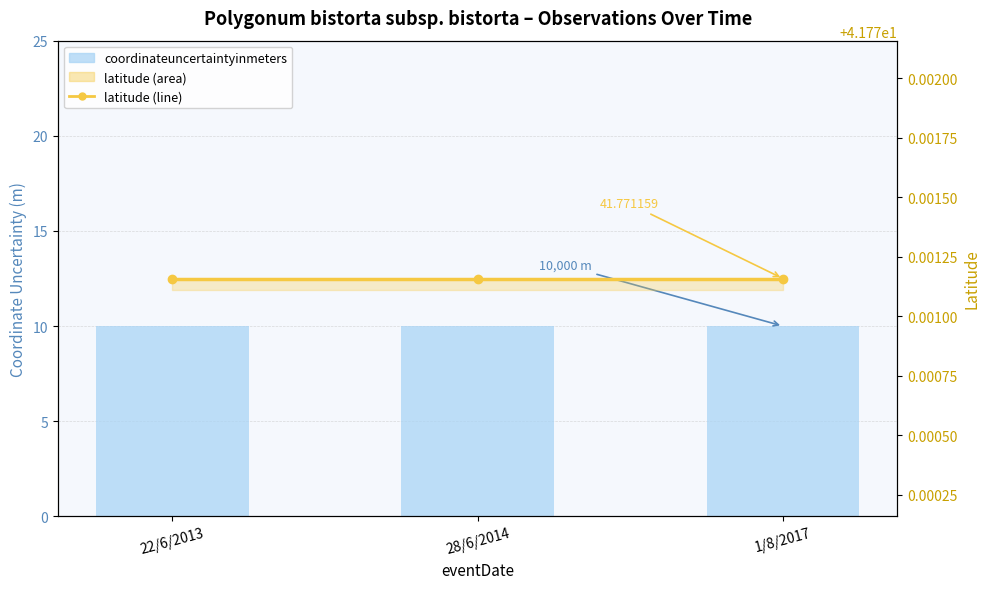

Which series has the largest total across all categories?

latitude